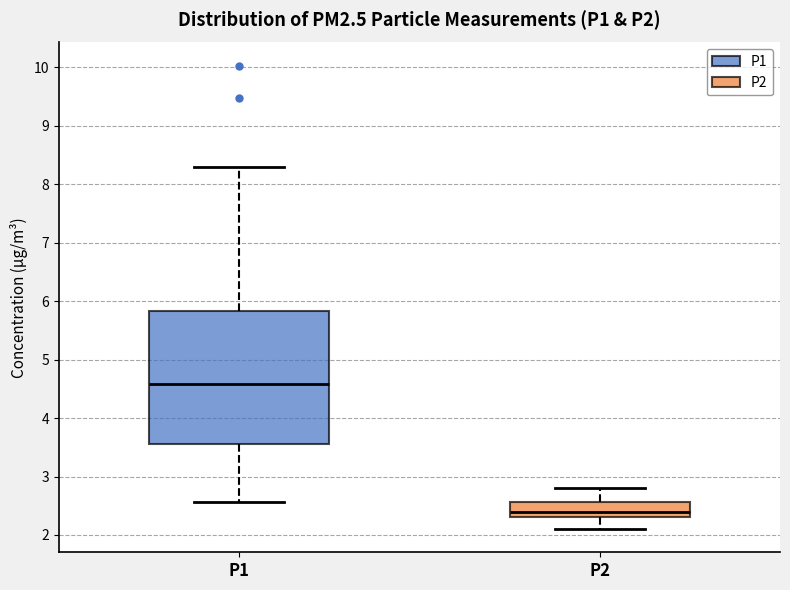

Reading left to right, read every box against the y-axis: the position of its median line, the range the box covers, and the ends of its whiskers. The values are not printed on the chart, so give them approximately, as read against the axis.

P1: median 4.6, box 3.6 to 5.8, whiskers 2.6 to 8.3
P2: median 2.4, box 2.3 to 2.6, whiskers 2.1 to 2.8